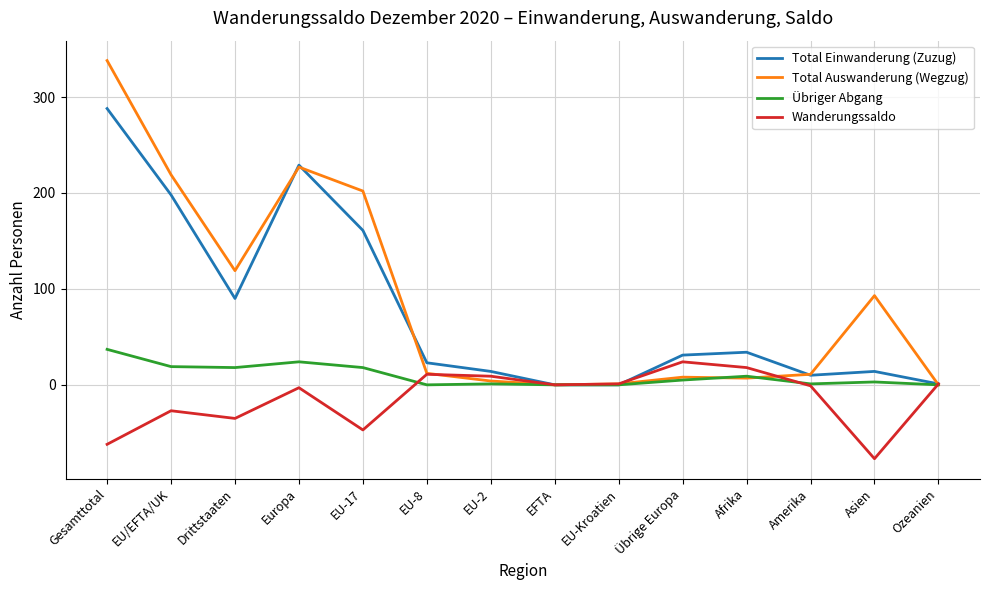

The value of Total Auswanderung (Wegzug) at EU-2 is 4. True or false?

True